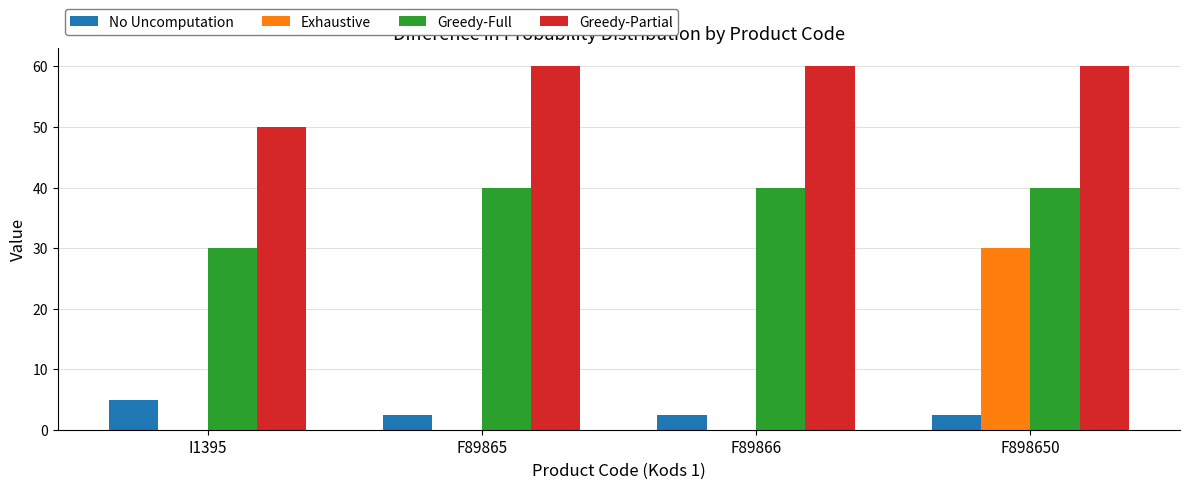

At which category is the sum across all series the highest?

F898650